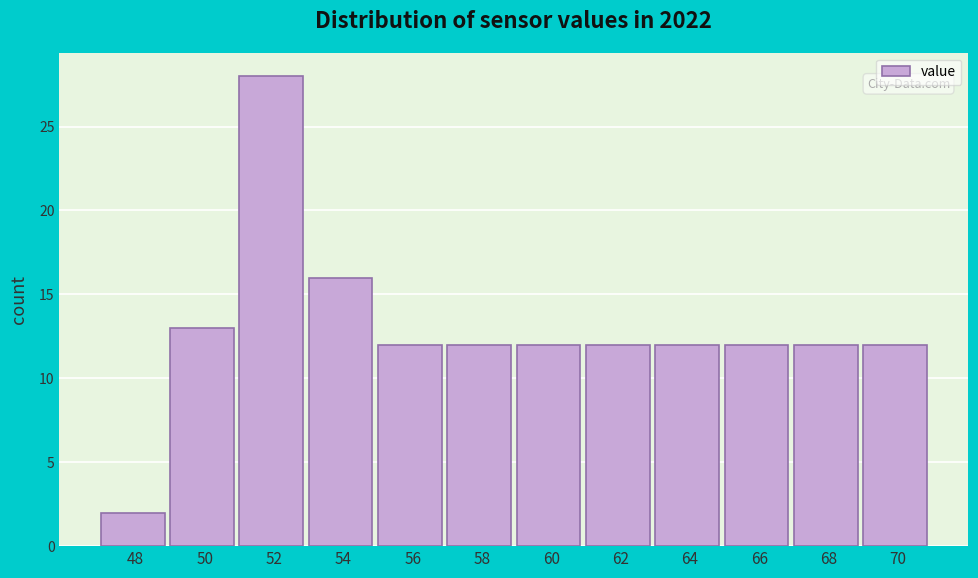

Reading left to right, what are all the values shown in this chart?

48=2	50=13	52=28	54=16	56=12	58=12	60=12	62=12	64=12	66=12	68=12	70=12